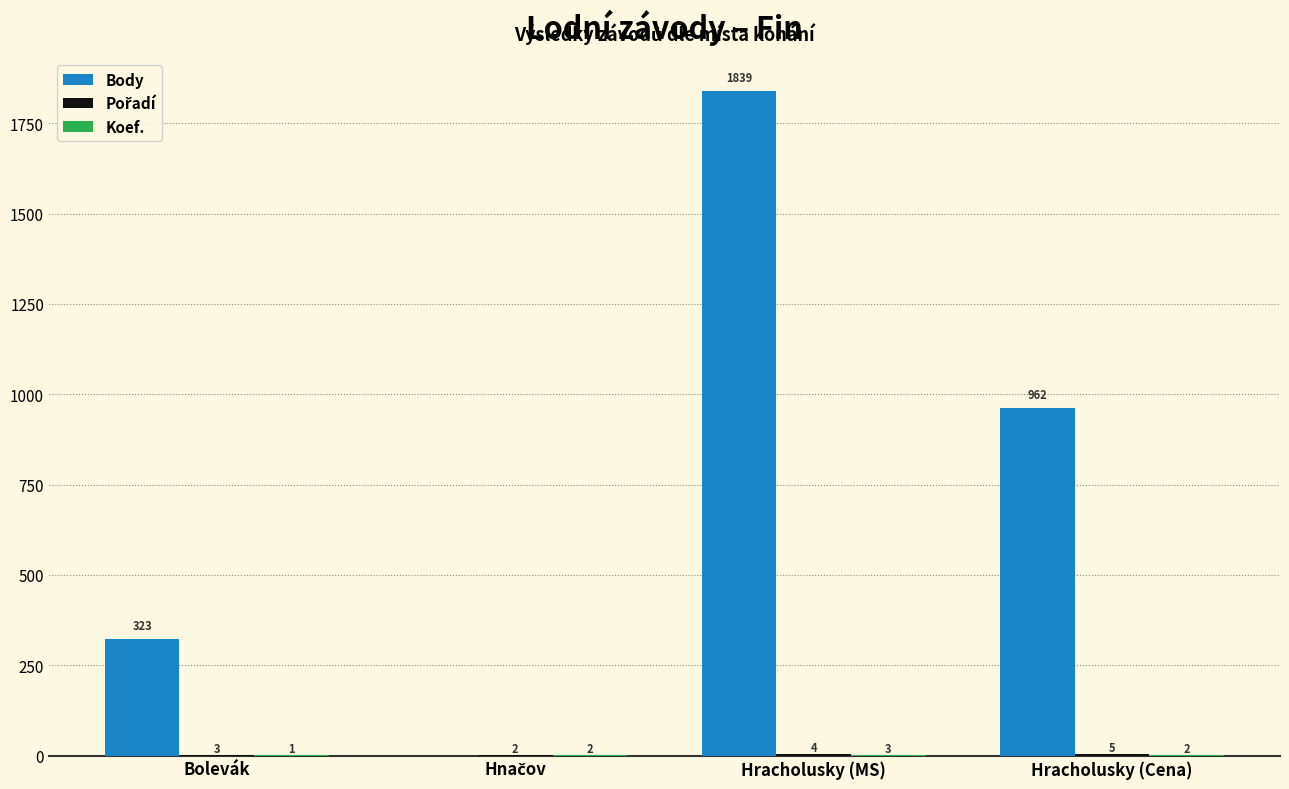

At which category is the sum across all series the highest?

Hracholusky (MS)